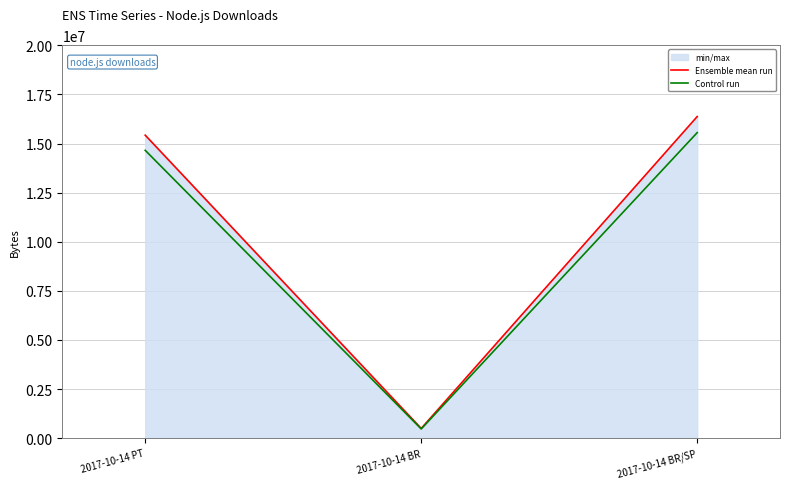

Reading right to left, list all the values displayed in this chart.

Ensemble mean run: 2017-10-14 BR/SP=16371712.0	2017-10-14 BR=494963.0	2017-10-14 PT=15424501.0
Control run: 2017-10-14 BR/SP=15553126.4	2017-10-14 BR=470214.8	2017-10-14 PT=14653275.9